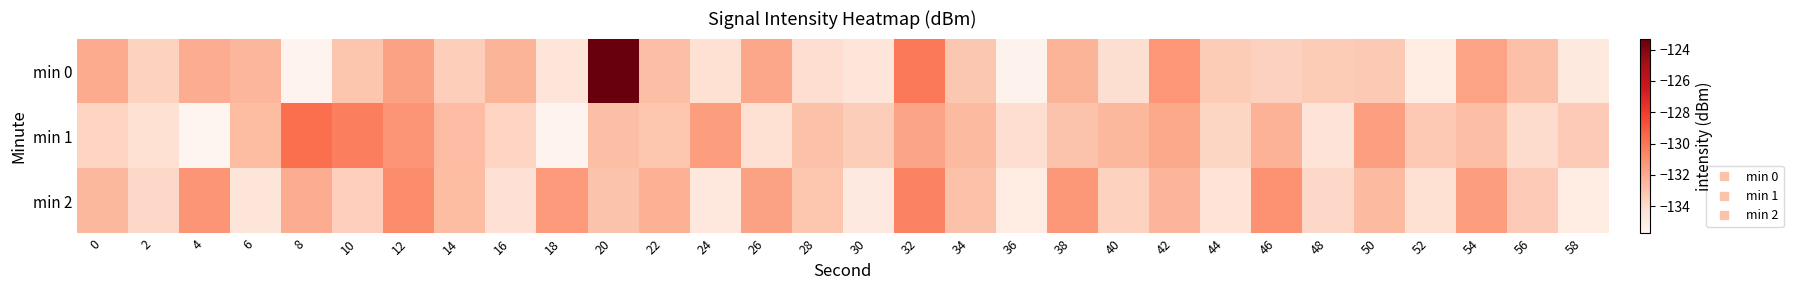

Reading left to right, list all the values displayed in this chart.

min 0: 0=-132.0	2=-133.6	4=-132.1	6=-132.5	8=-135.6	10=-133.0	12=-131.7	14=-133.4	16=-132.4	18=-134.6	20=-123.3	22=-132.8	24=-134.2	26=-131.9	28=-134.1	30=-134.5	32=-130.1	34=-133.1	36=-135.5	38=-132.4	40=-134.1	42=-131.2	44=-133.3	46=-133.6	48=-133.3	50=-133.2	52=-135.0	54=-131.7	56=-132.8	58=-134.9
min 1: 0=-133.7	2=-134.3	4=-135.7	6=-132.7	8=-129.7	10=-130.3	12=-131.2	14=-132.7	16=-133.7	18=-135.6	20=-132.8	22=-133.1	24=-131.5	26=-134.2	28=-132.9	30=-133.4	32=-131.8	34=-132.6	36=-134.1	38=-133.0	40=-132.5	42=-131.9	44=-133.7	46=-132.3	48=-134.5	50=-131.6	52=-133.2	54=-132.8	56=-134.0	58=-133.3
min 2: 0=-132.5	2=-133.8	4=-131.2	6=-134.6	8=-132.1	10=-133.5	12=-130.9	14=-132.7	16=-134.3	18=-131.4	20=-133.0	22=-132.2	24=-134.8	26=-131.7	28=-133.1	30=-134.9	32=-130.5	34=-132.9	36=-135.1	38=-131.3	40=-133.6	42=-132.4	44=-134.4	46=-131.1	48=-133.8	50=-132.6	52=-134.2	54=-131.5	56=-133.3	58=-135.0